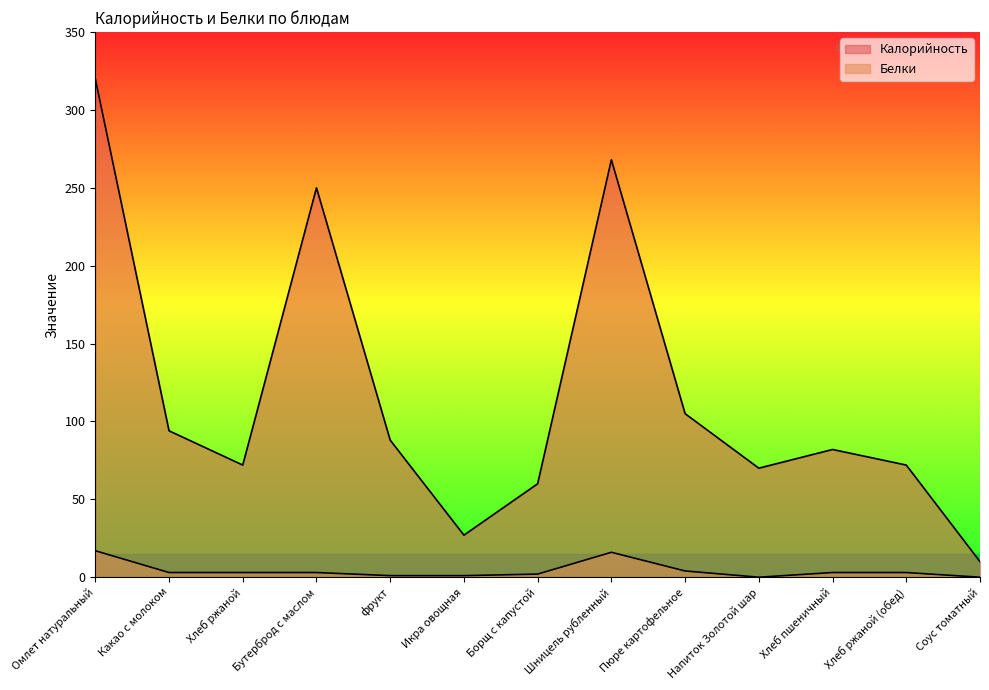

Which series changed the most between Омлет натуральный and Пюре картофельное?

Калорийность